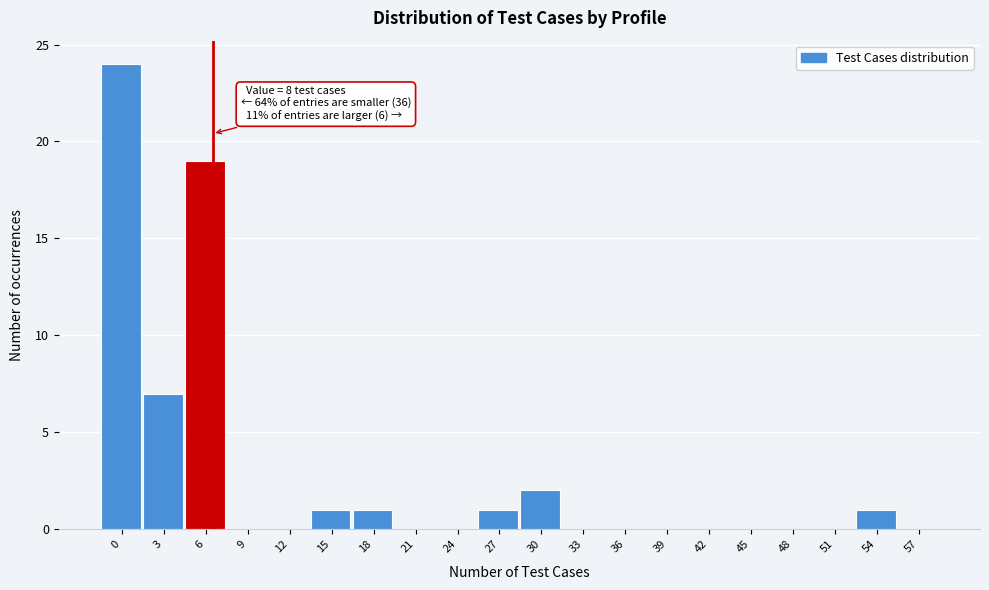

Reading left to right, extract all data points from this chart.

0=24	3=7	6=19	9=0	12=0	15=1	18=1	21=0	24=0	27=1	30=2	33=0	36=0	39=0	42=0	45=0	48=0	51=0	54=1	57=0